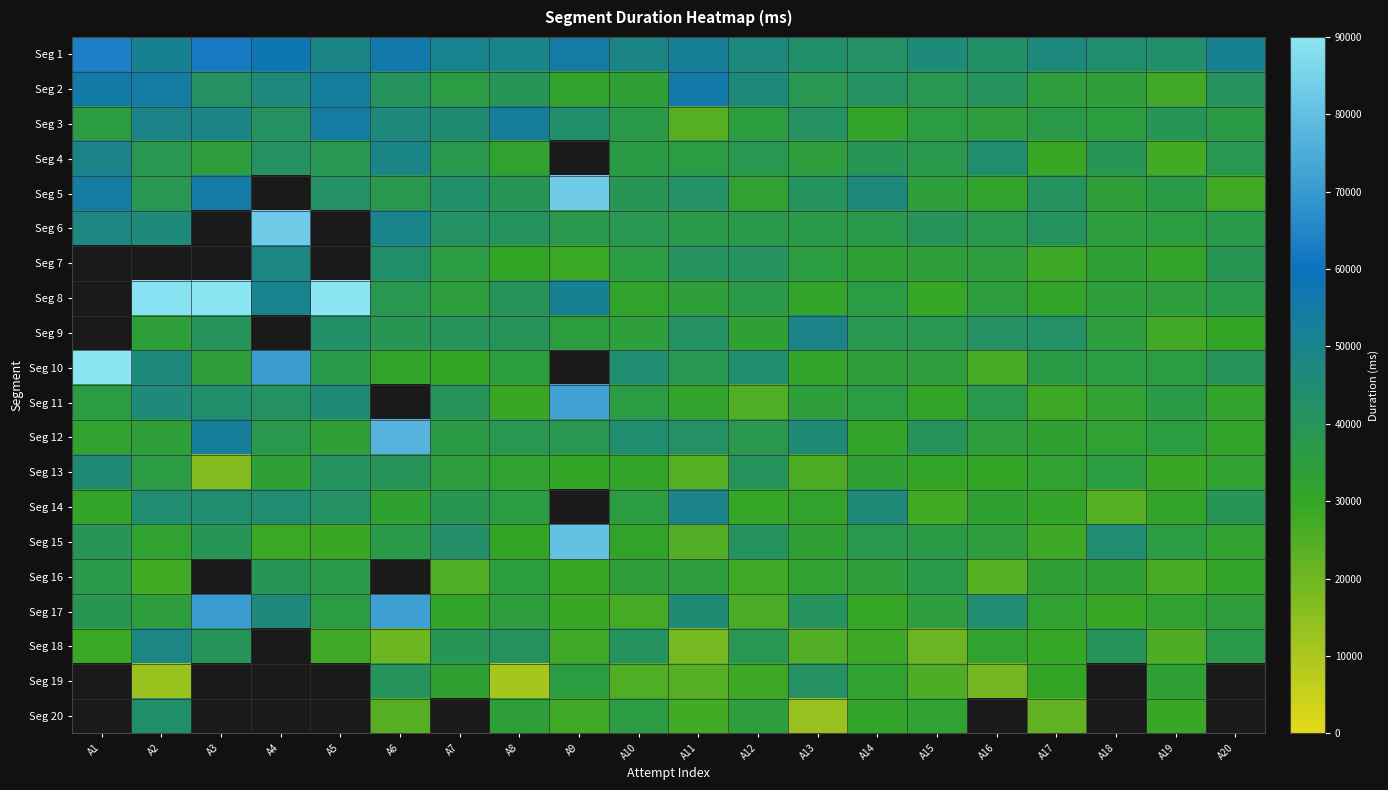

How many distinct data groups are displayed?

20